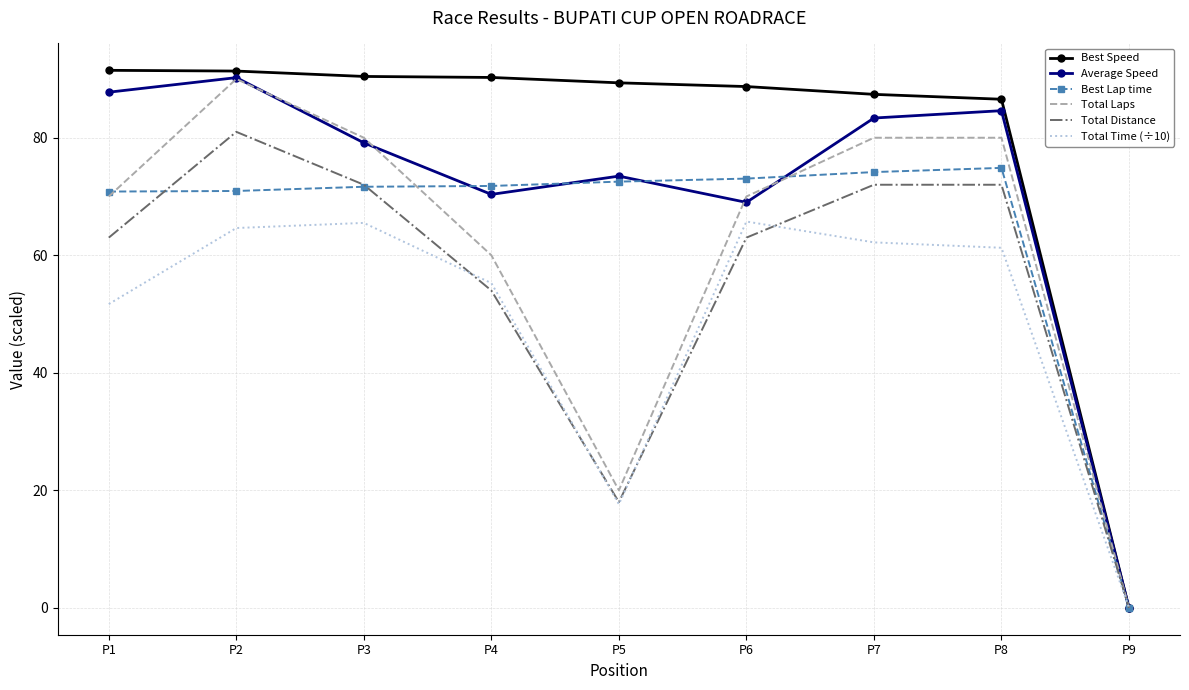

At which label is Average Speed closest to 45?

P6